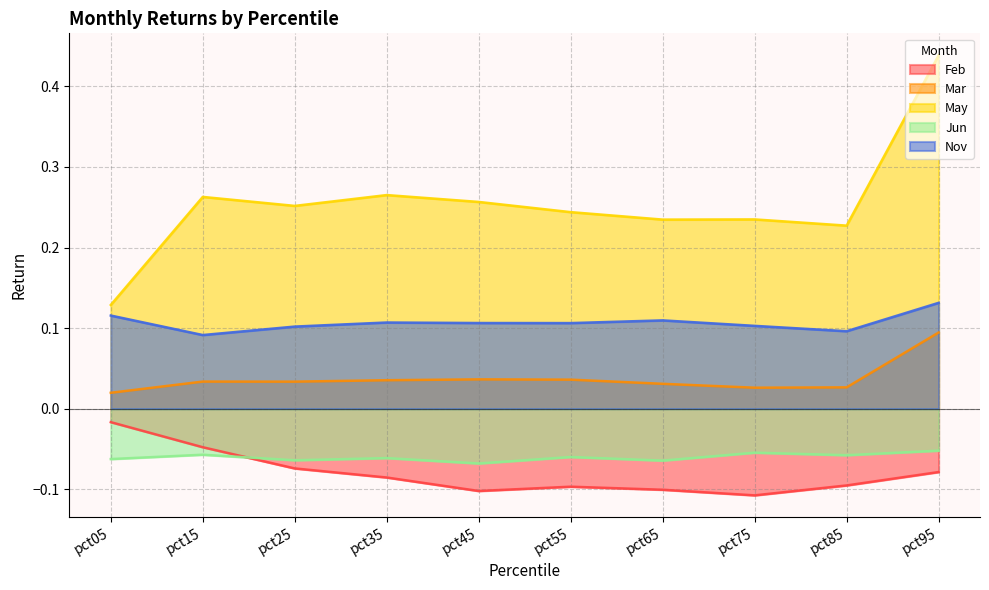

What is the minimum value for Nov?

0.1